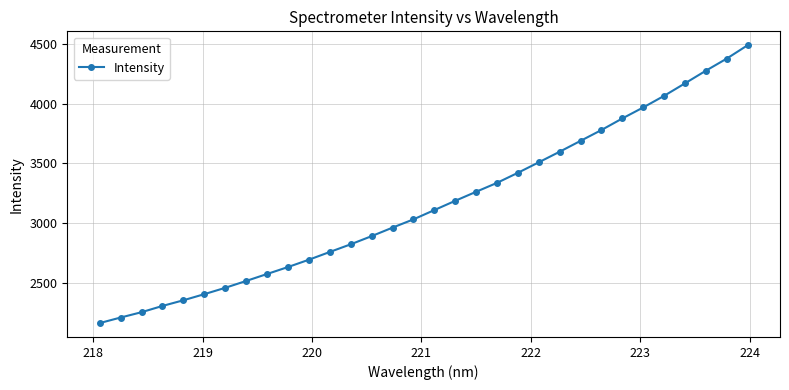

What is the difference between the maximum and second lowest values?

2278.5